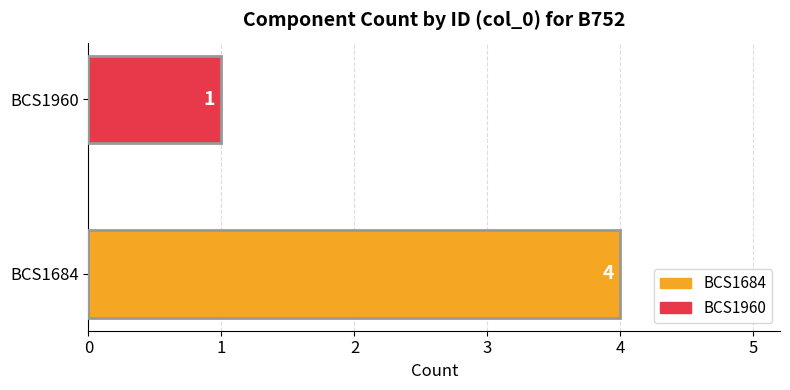

Does the chart contain stacked bars?

No